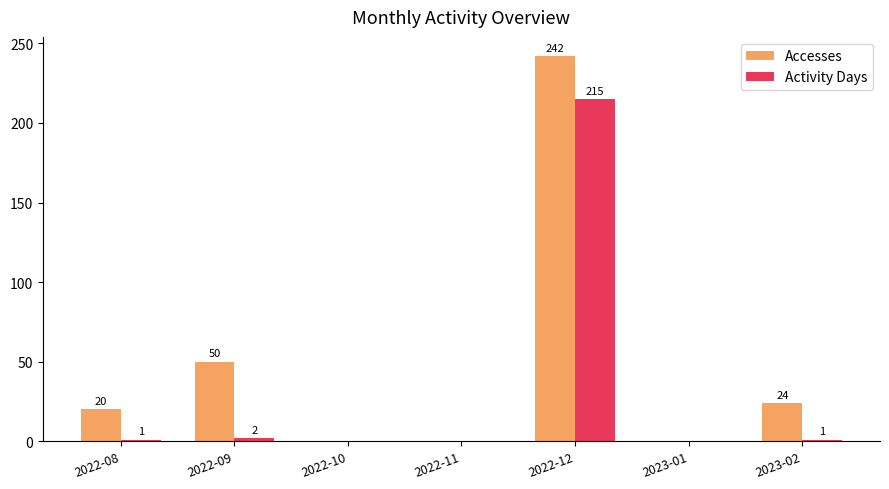

The Activity Days series shows 0 at 2023-01. True or false?

True